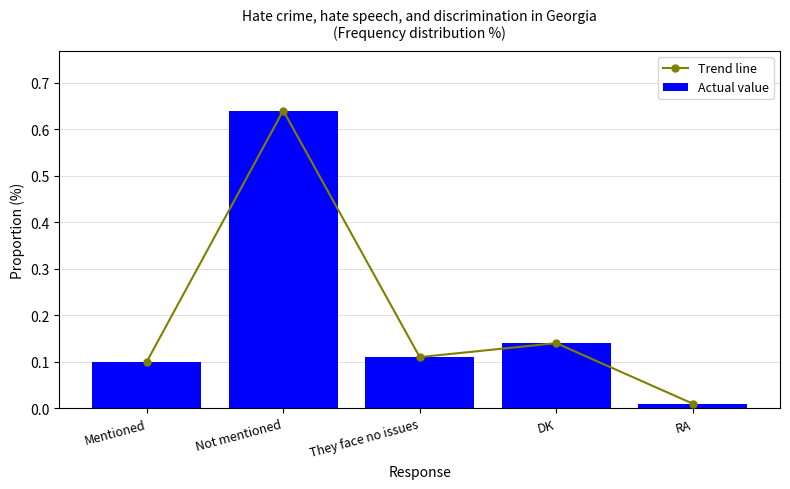

What are all the series names shown in the legend?

Trend line, Actual value